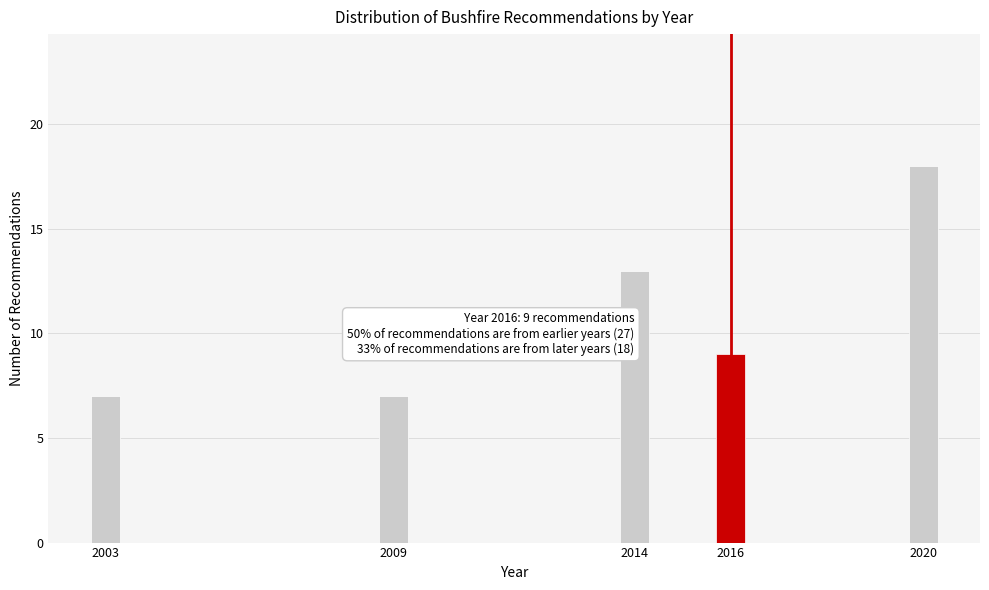

Reading right to left, transcribe all the data shown in this chart.

2020=18	2016=9	2014=13	2009=7	2003=7